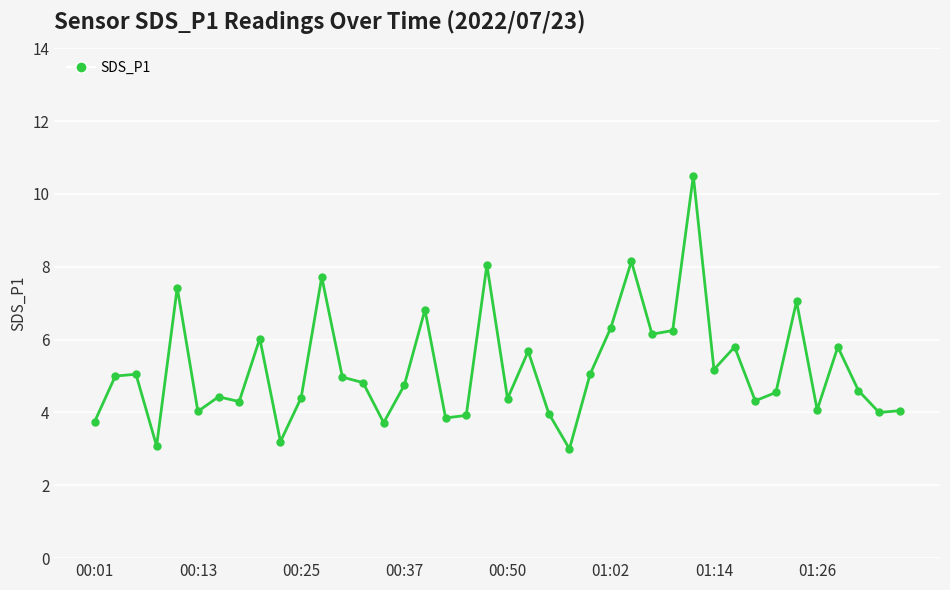

What is the smallest value displayed?

3.0